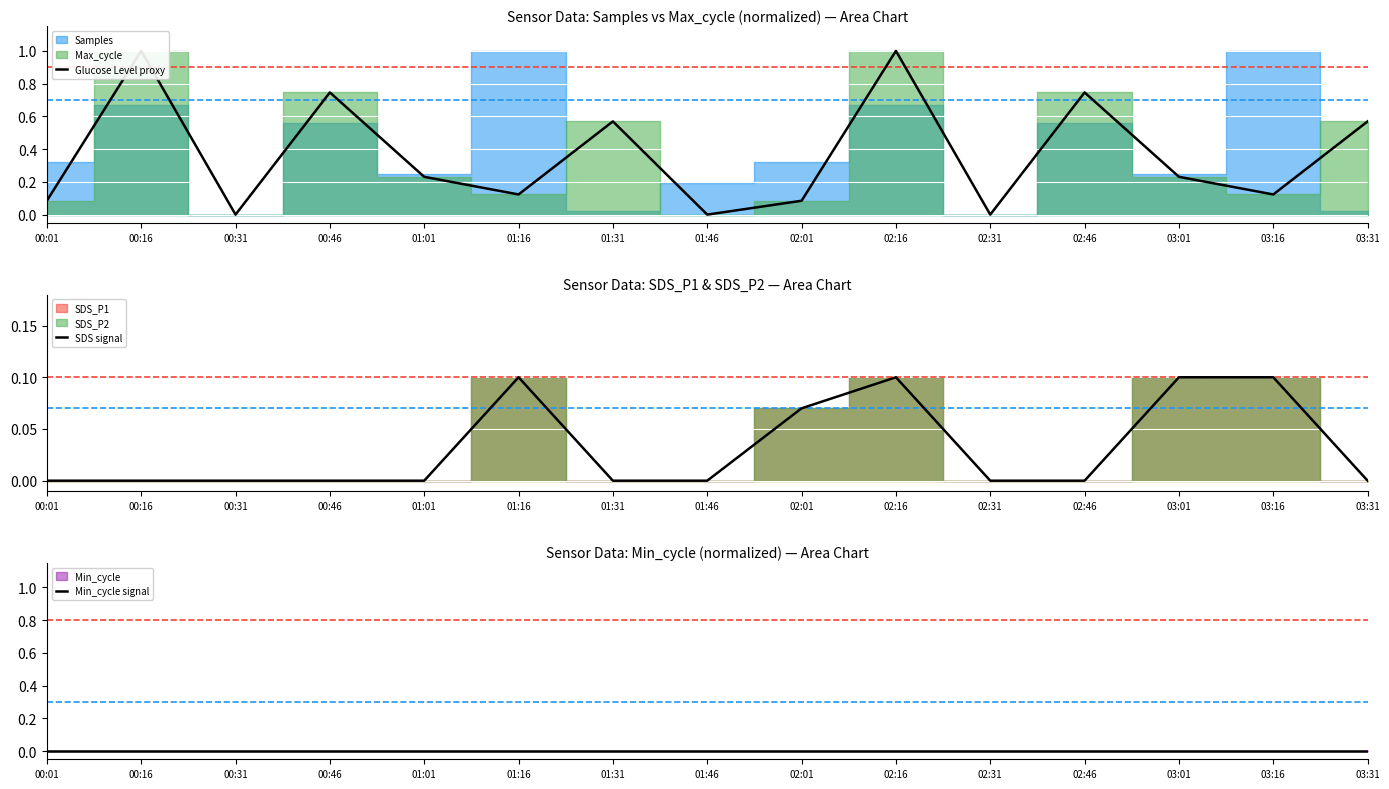

True or false: SDS signal and Glucose Level proxy cross at least once.

False